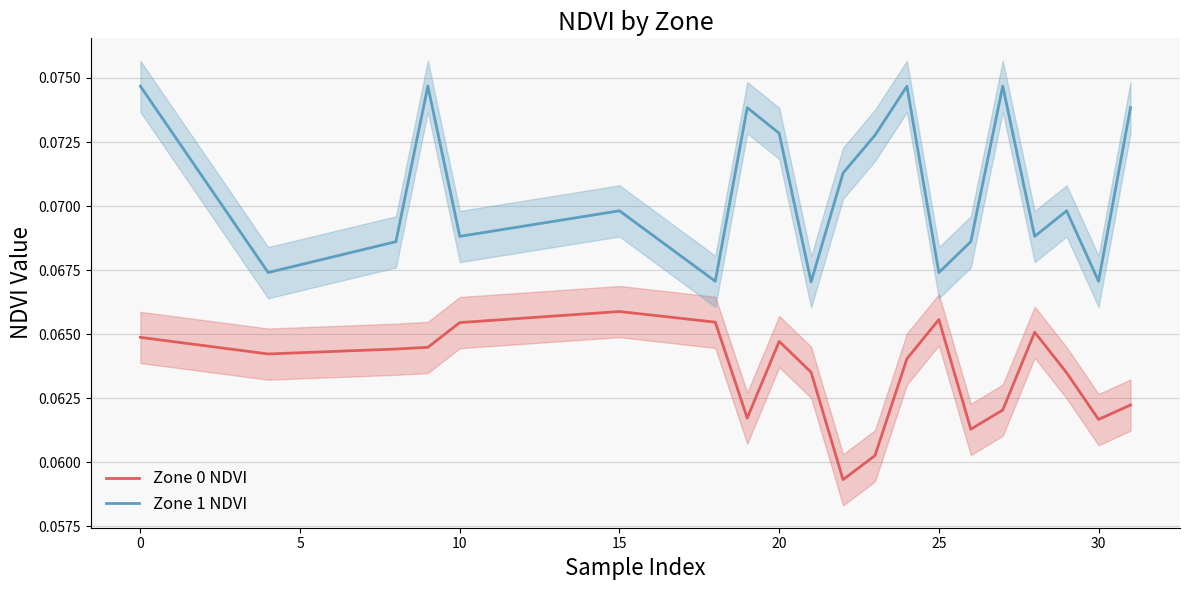

True or false: Zone 0 NDVI and Zone 1 NDVI cross at least once.

False